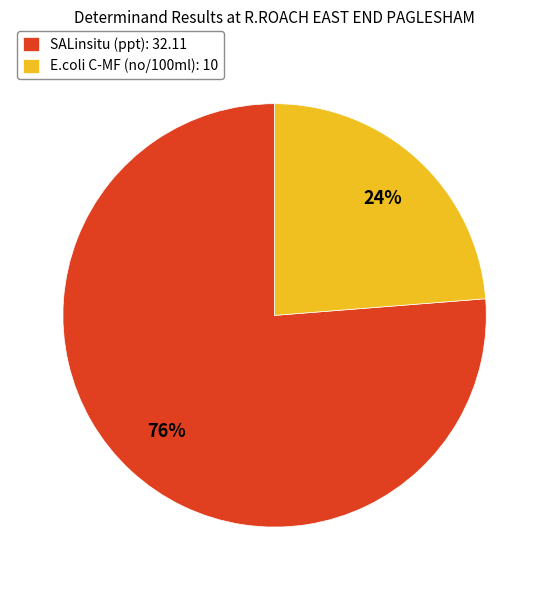

What is the largest slice in the pie chart?

SALinsitu (ppt): 32.11